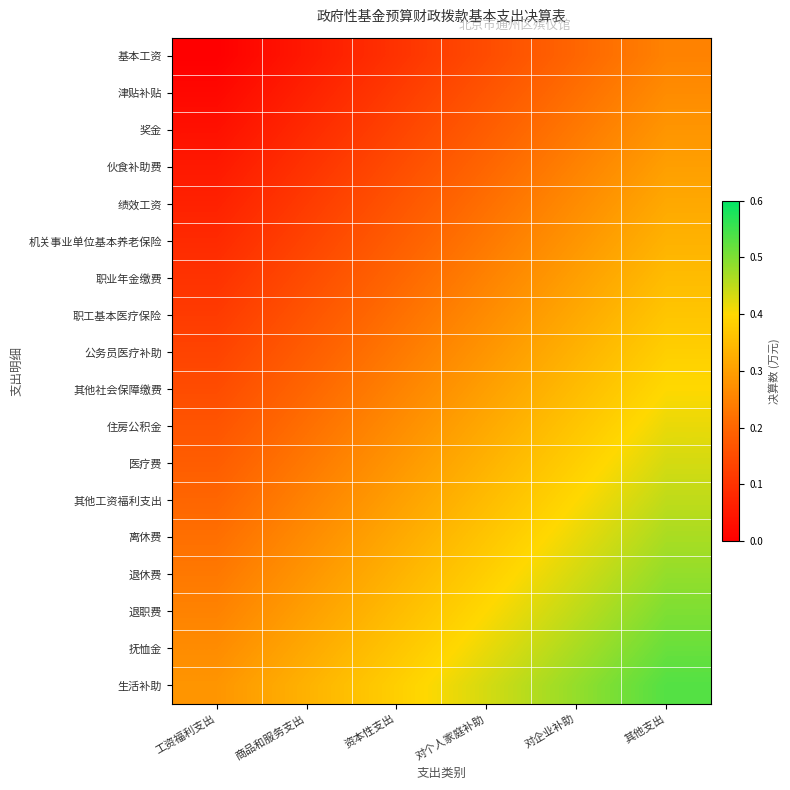

Reading left to right, what are all the values shown in this chart?

基本工资: 工资福利支出=0.0	商品和服务支出=0.0	资本性支出=0.1	对个人家庭补助=0.1	对企业补助=0.2	其他支出=0.2
津贴补贴: 工资福利支出=0.0	商品和服务支出=0.1	资本性支出=0.1	对个人家庭补助=0.2	对企业补助=0.2	其他支出=0.3
奖金: 工资福利支出=0.0	商品和服务支出=0.1	资本性支出=0.1	对个人家庭补助=0.2	对企业补助=0.2	其他支出=0.3
伙食补助费: 工资福利支出=0.0	商品和服务支出=0.1	资本性支出=0.1	对个人家庭补助=0.2	对企业补助=0.2	其他支出=0.3
绩效工资: 工资福利支出=0.1	商品和服务支出=0.1	资本性支出=0.2	对个人家庭补助=0.2	对企业补助=0.3	其他支出=0.3
机关事业单位基本养老保险: 工资福利支出=0.1	商品和服务支出=0.1	资本性支出=0.2	对个人家庭补助=0.2	对企业补助=0.3	其他支出=0.3
职业年金缴费: 工资福利支出=0.1	商品和服务支出=0.1	资本性支出=0.2	对个人家庭补助=0.2	对企业补助=0.3	其他支出=0.3
职工基本医疗保险: 工资福利支出=0.1	商品和服务支出=0.2	资本性支出=0.2	对个人家庭补助=0.3	对企业补助=0.3	其他支出=0.4
公务员医疗补助: 工资福利支出=0.1	商品和服务支出=0.2	资本性支出=0.2	对个人家庭补助=0.3	对企业补助=0.3	其他支出=0.4
其他社会保障缴费: 工资福利支出=0.1	商品和服务支出=0.2	资本性支出=0.2	对个人家庭补助=0.3	对企业补助=0.3	其他支出=0.4
住房公积金: 工资福利支出=0.2	商品和服务支出=0.2	资本性支出=0.3	对个人家庭补助=0.3	对企业补助=0.4	其他支出=0.4
医疗费: 工资福利支出=0.2	商品和服务支出=0.2	资本性支出=0.3	对个人家庭补助=0.3	对企业补助=0.4	其他支出=0.4
其他工资福利支出: 工资福利支出=0.2	商品和服务支出=0.2	资本性支出=0.3	对个人家庭补助=0.3	对企业补助=0.4	其他支出=0.4
离休费: 工资福利支出=0.2	商品和服务支出=0.3	资本性支出=0.3	对个人家庭补助=0.4	对企业补助=0.4	其他支出=0.5
退休费: 工资福利支出=0.2	商品和服务支出=0.3	资本性支出=0.3	对个人家庭补助=0.4	对企业补助=0.4	其他支出=0.5
退职费: 工资福利支出=0.2	商品和服务支出=0.3	资本性支出=0.3	对个人家庭补助=0.4	对企业补助=0.4	其他支出=0.5
抚恤金: 工资福利支出=0.3	商品和服务支出=0.3	资本性支出=0.4	对个人家庭补助=0.4	对企业补助=0.5	其他支出=0.5
生活补助: 工资福利支出=0.3	商品和服务支出=0.3	资本性支出=0.4	对个人家庭补助=0.4	对企业补助=0.5	其他支出=0.5